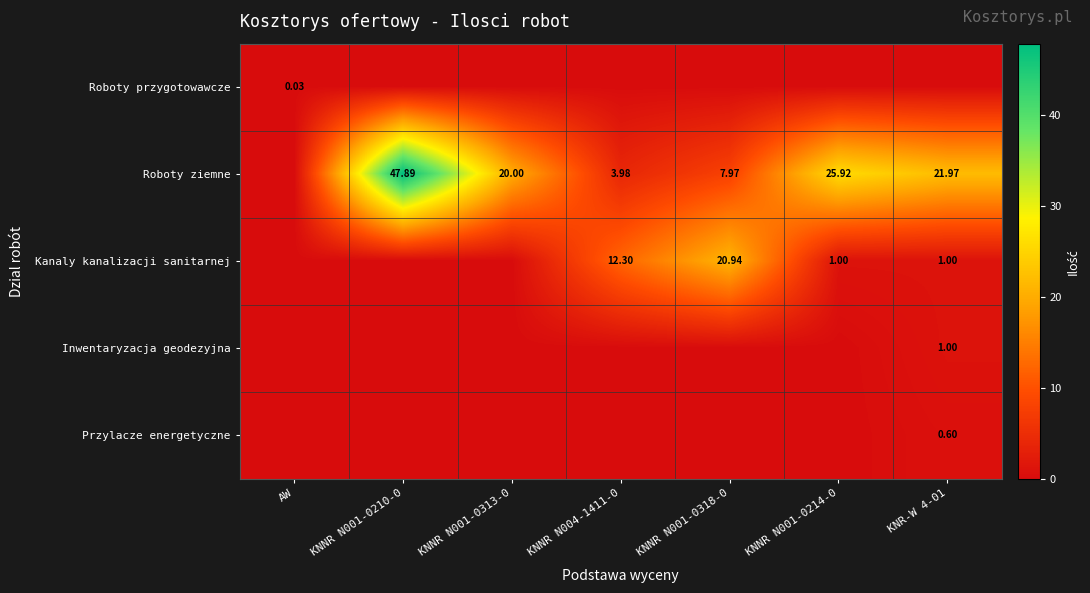

Which series has the largest total across all categories?

Roboty ziemne